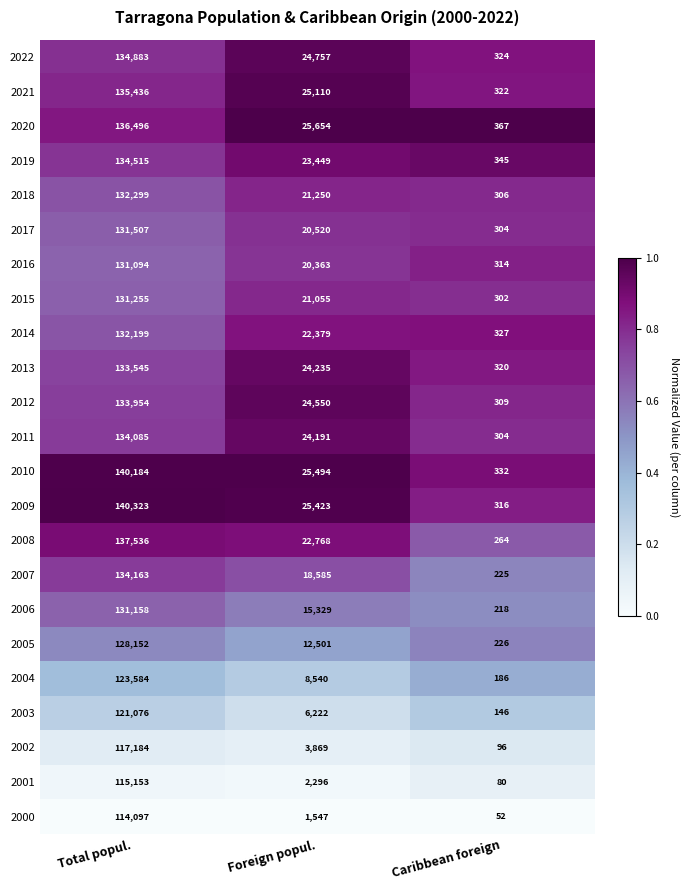

Is it true that 2008 equals 22768 at Foreign popul.?

True